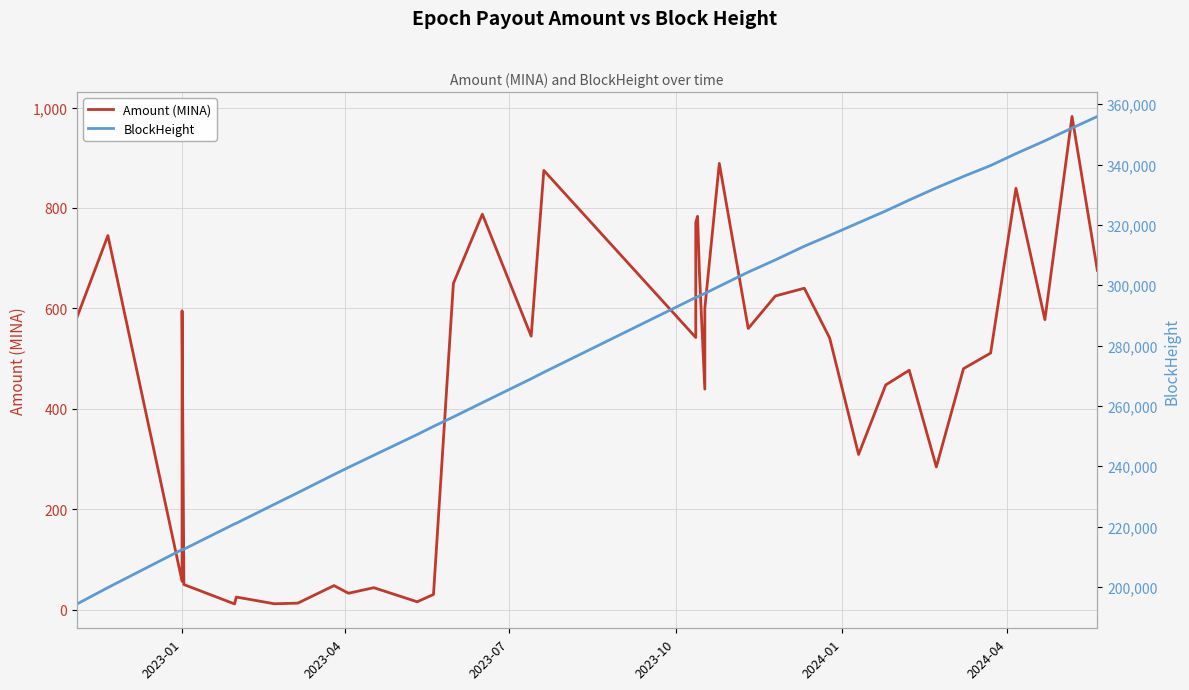

Which series has the largest total across all categories?

BlockHeight